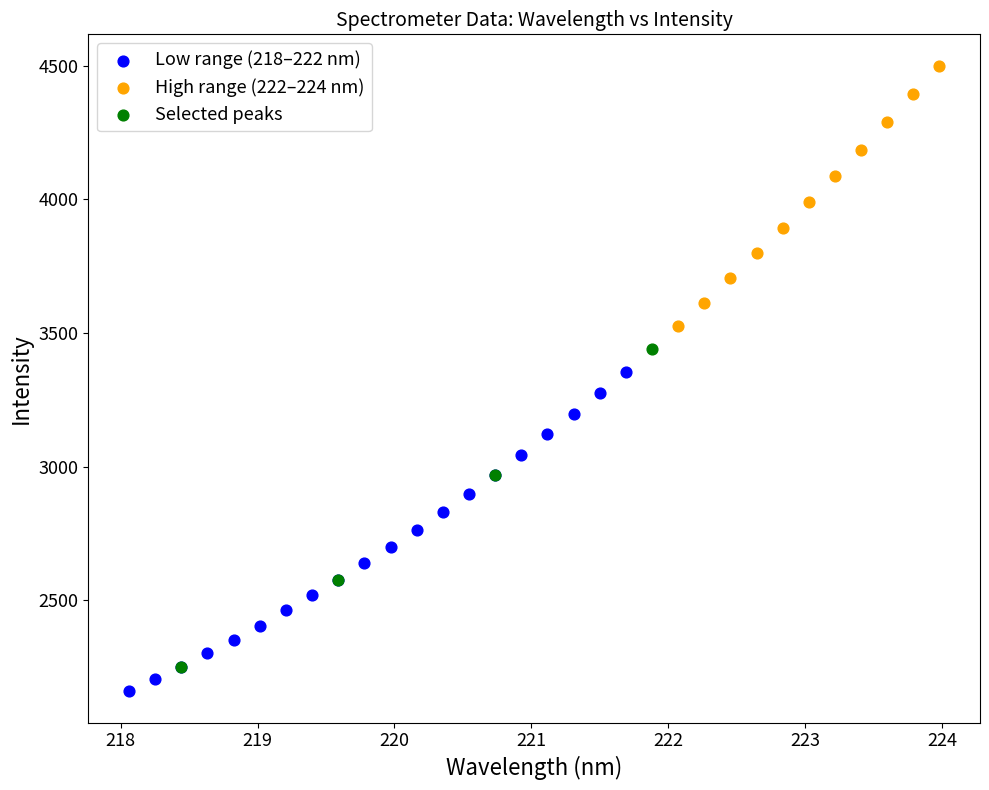

Which series contains the highest Y value?

High range (222–224 nm)